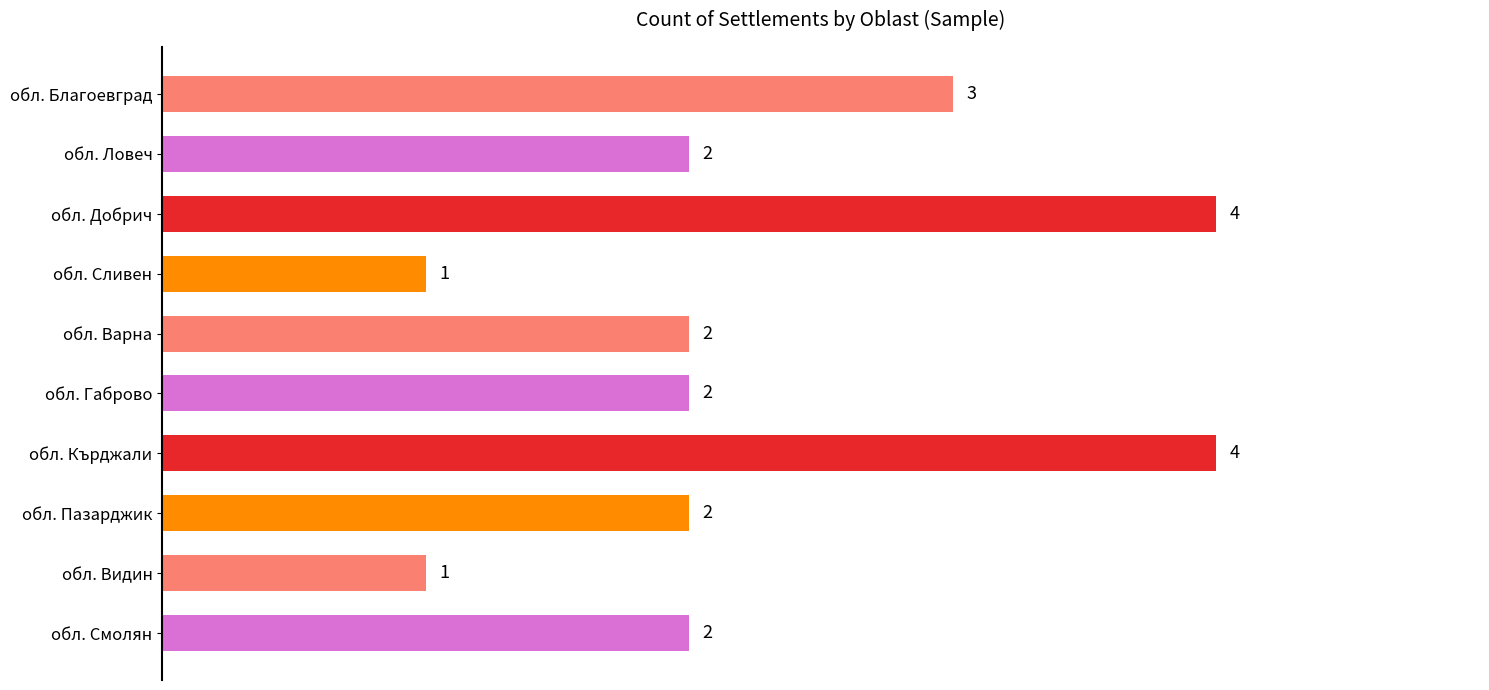

What is the difference between the maximum and minimum values?

3